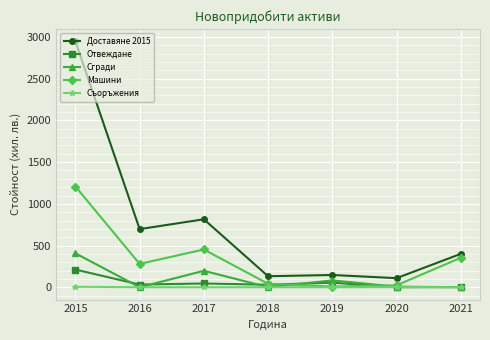

Read the Доставяне 2015 value at 2017.

815